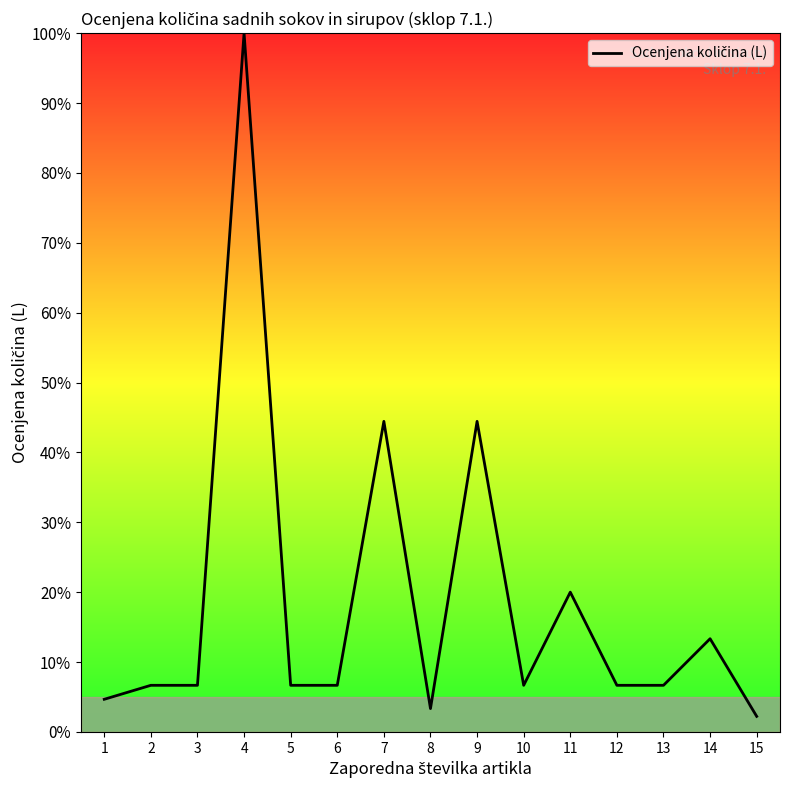

Which category has the lowest value across all series?

15